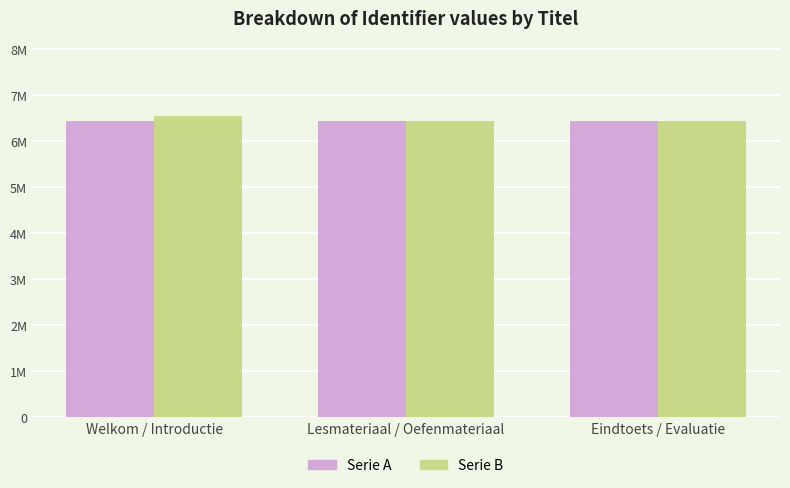

What value does the Serie B series have at Welkom / Introductie, to the nearest 10?

6536350